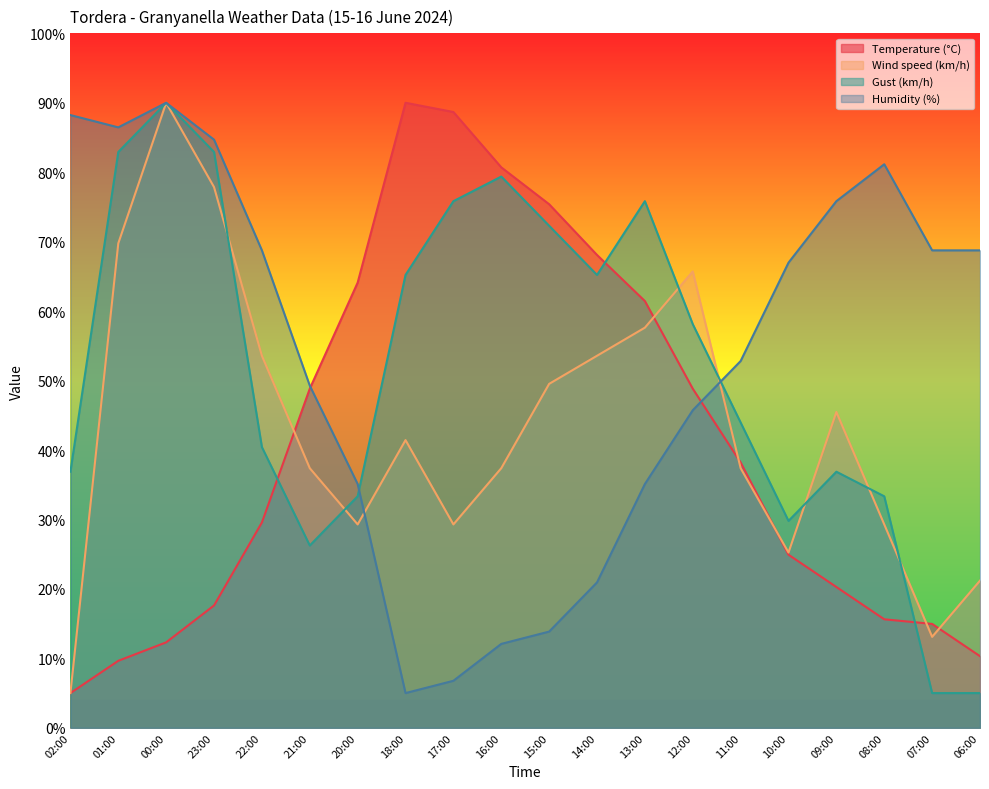

Which has a higher value, 06:00 or 08:00?

08:00